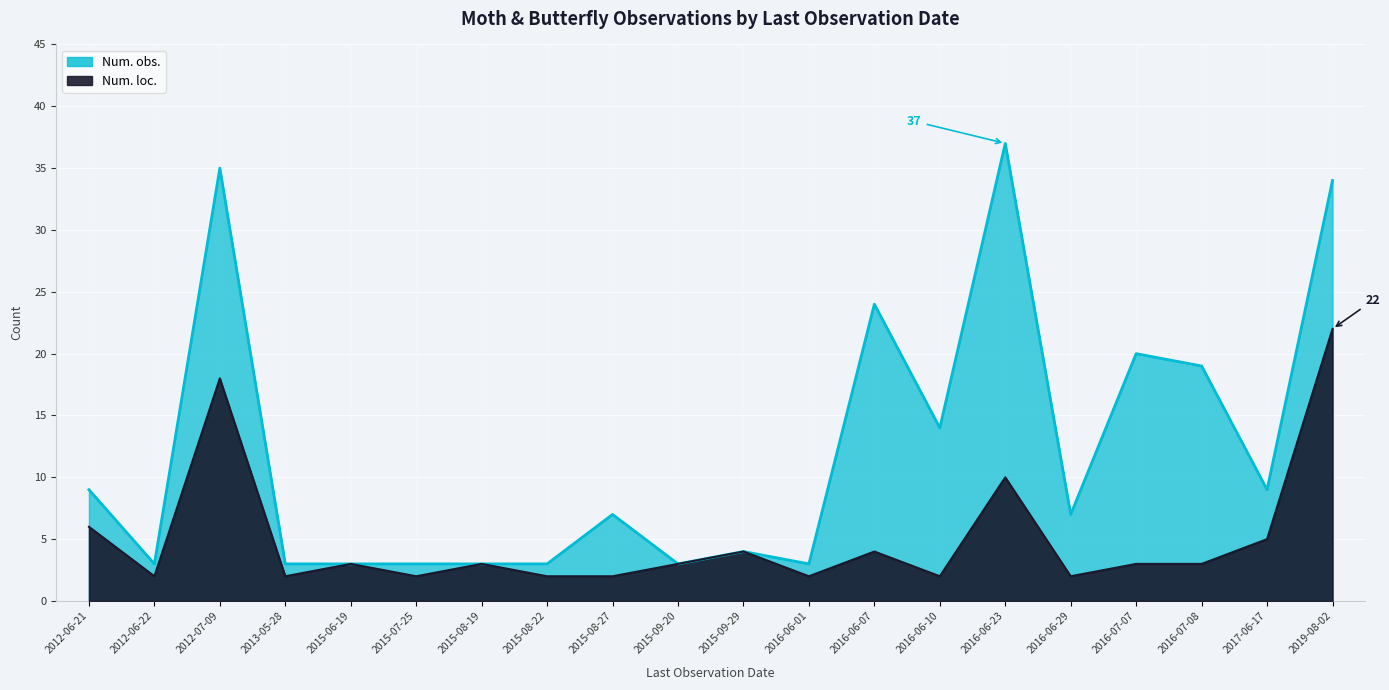

Where is the first local minimum for Num. obs.?

2012-06-22